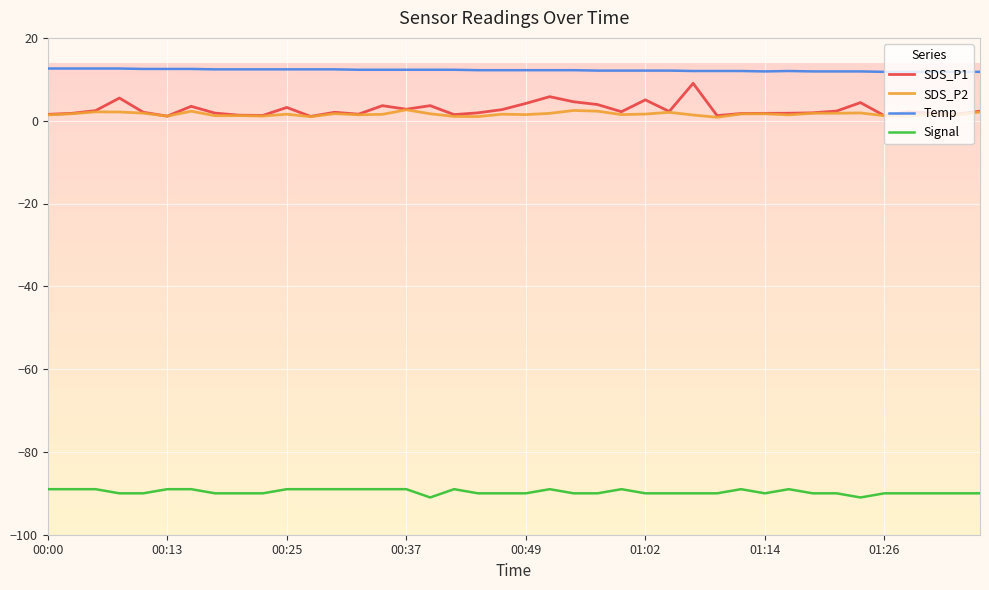

True or false: SDS_P1 and Temp cross at least once.

False